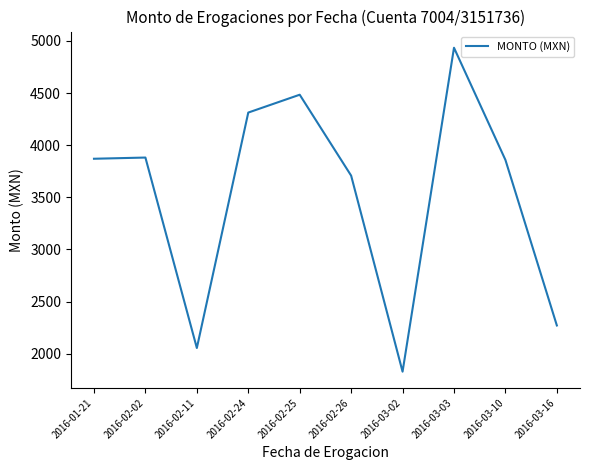

What position from the left is 2016-03-03?

8